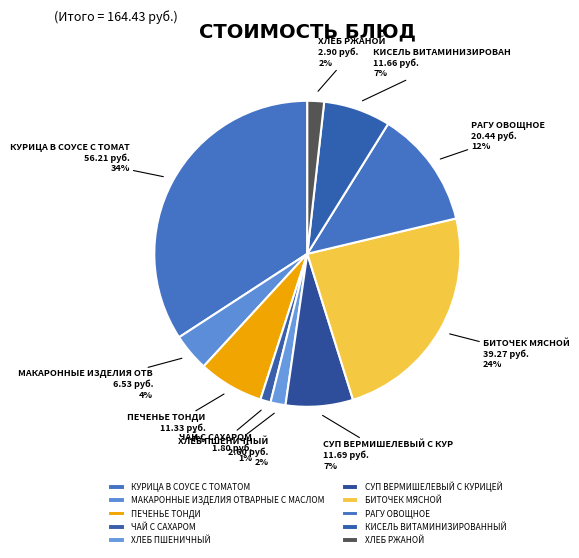

Combined, do КИСЕЛЬ ВИТАМИНИЗИРОВАННЫЙ and ПЕЧЕНЬЕ ТОНДИ account for over 50%?

No